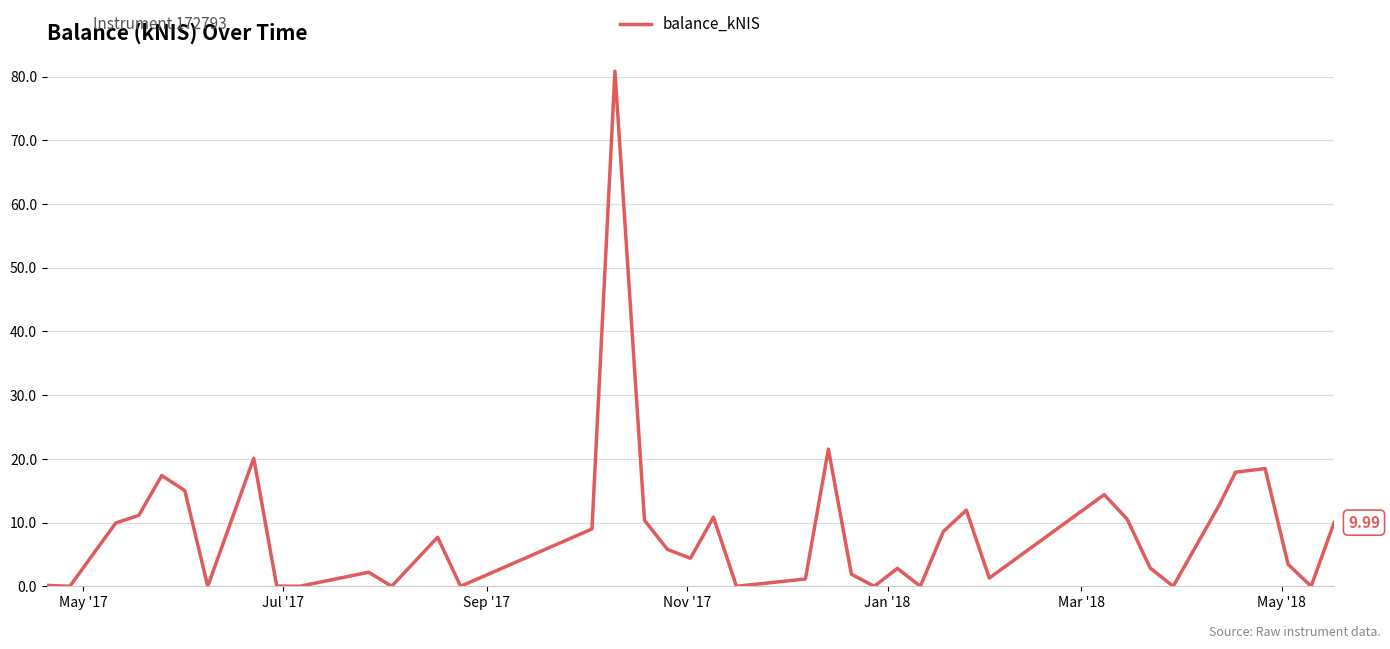

Reading right to left, list all the values displayed in this chart.

10.0	0.0	3.4	18.5	17.9	12.7	0.0	2.9	10.5	14.4	1.3	11.9	8.6	0.0	2.8	0.0	1.9	21.5	1.1	0.0	10.8	4.4	5.8	10.3	80.8	9.0	0.0	7.7	0.0	2.2	0.0	0.0	20.1	0.0	15.0	17.4	11.1	9.9	0.0	0.1